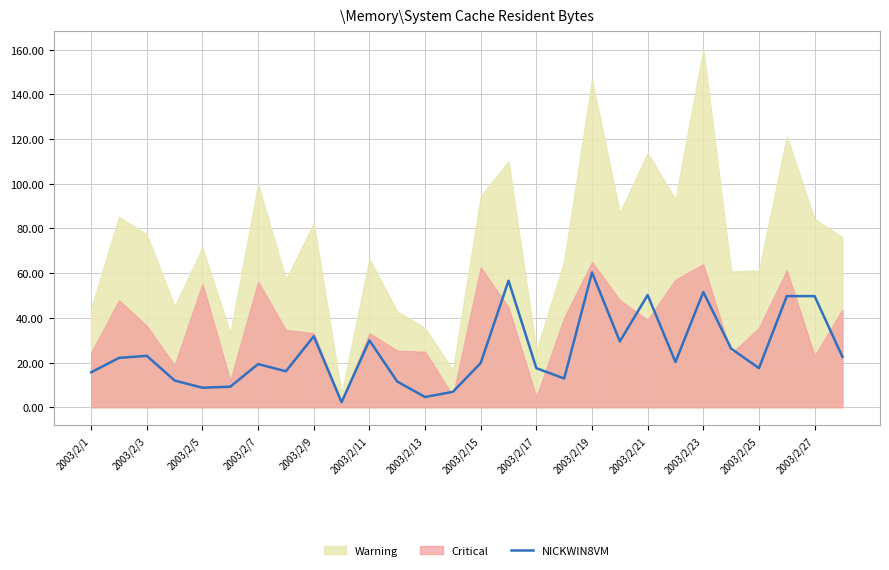

What is the maximum value for NICKWIN8VM?

60.3